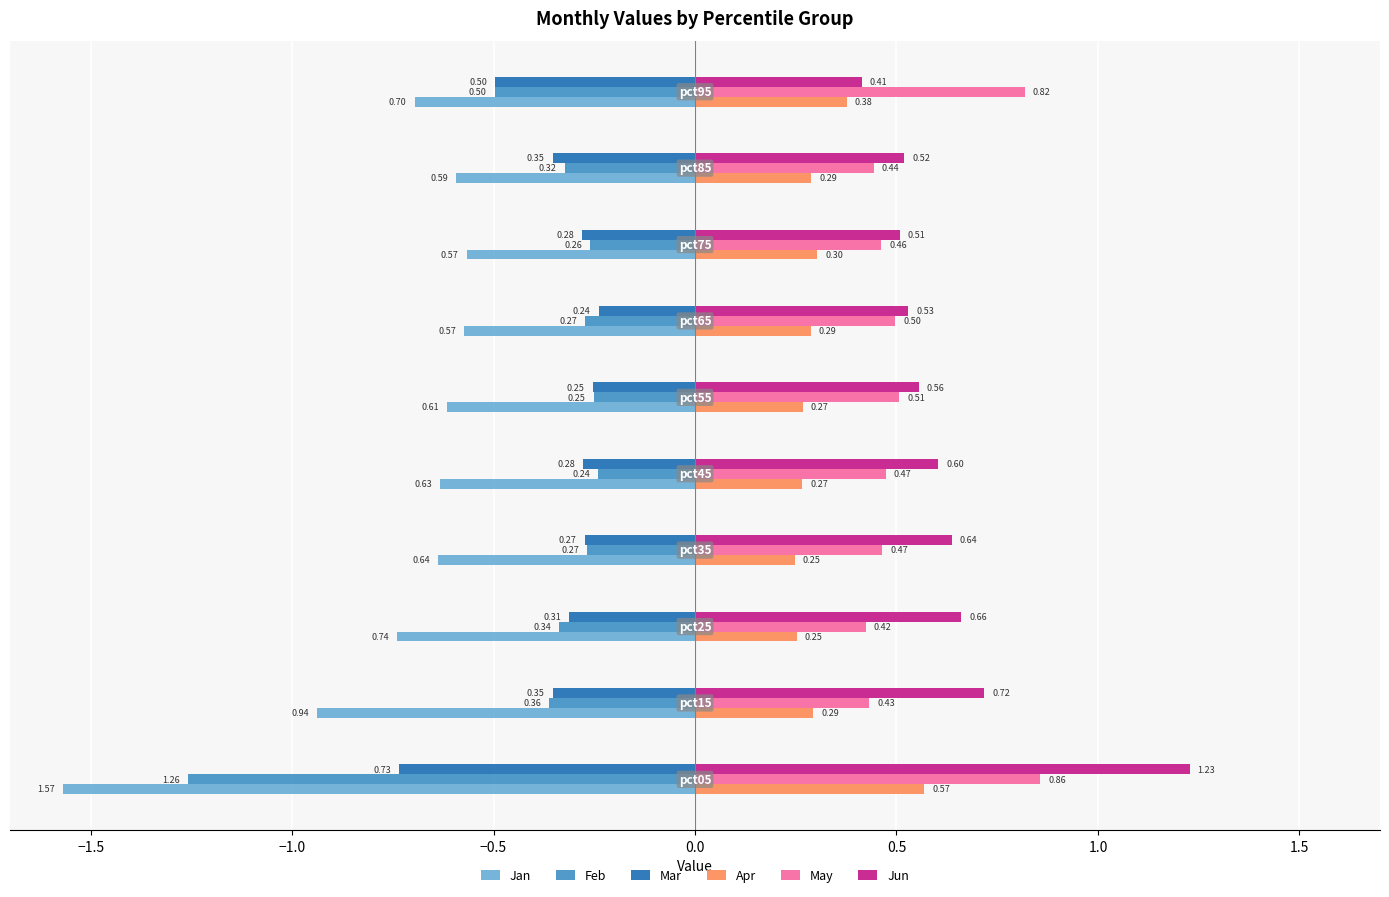

Which series has the largest range (max minus min)?

Feb